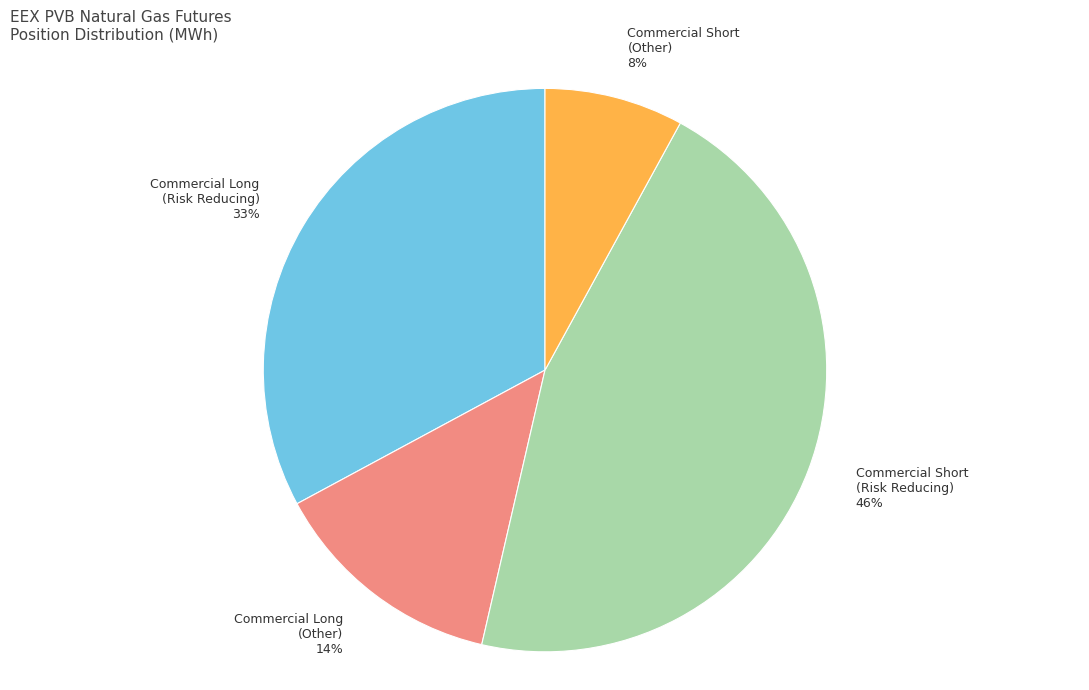

Which slice is the largest?

Commercial Short (Risk Reducing)